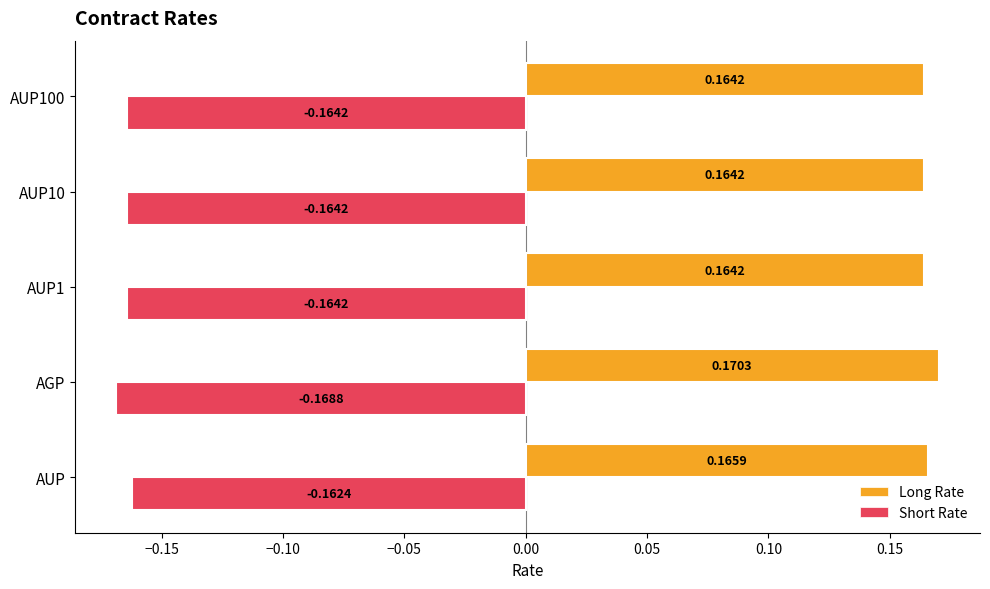

At how many categories does at least one series exceed 0?

5